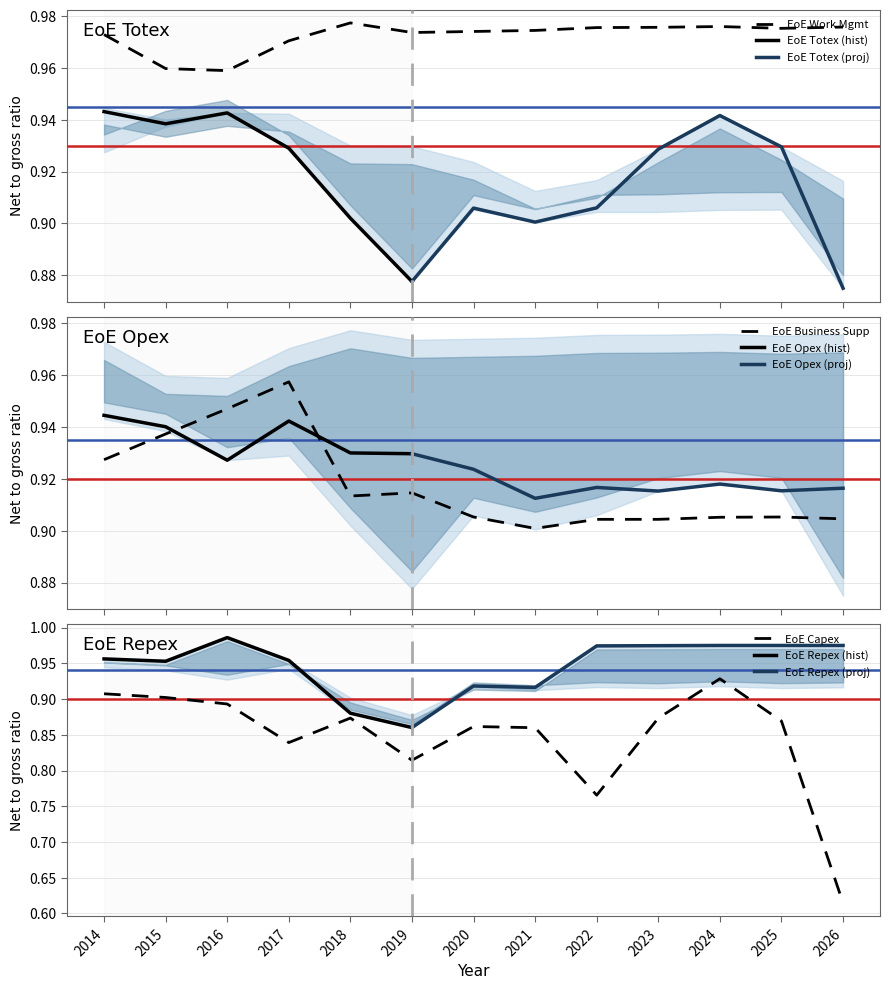

What is the sum of all EoE Capex values?

11.0